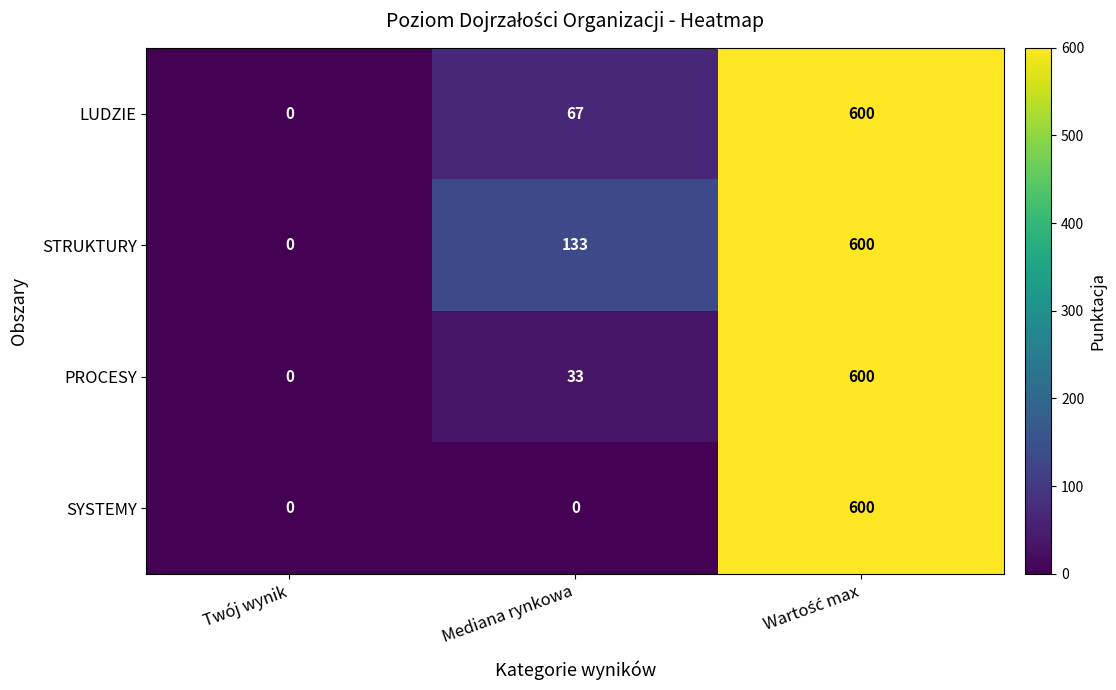

True or false: LUDZIE has a value of 278 at Twój wynik.

False